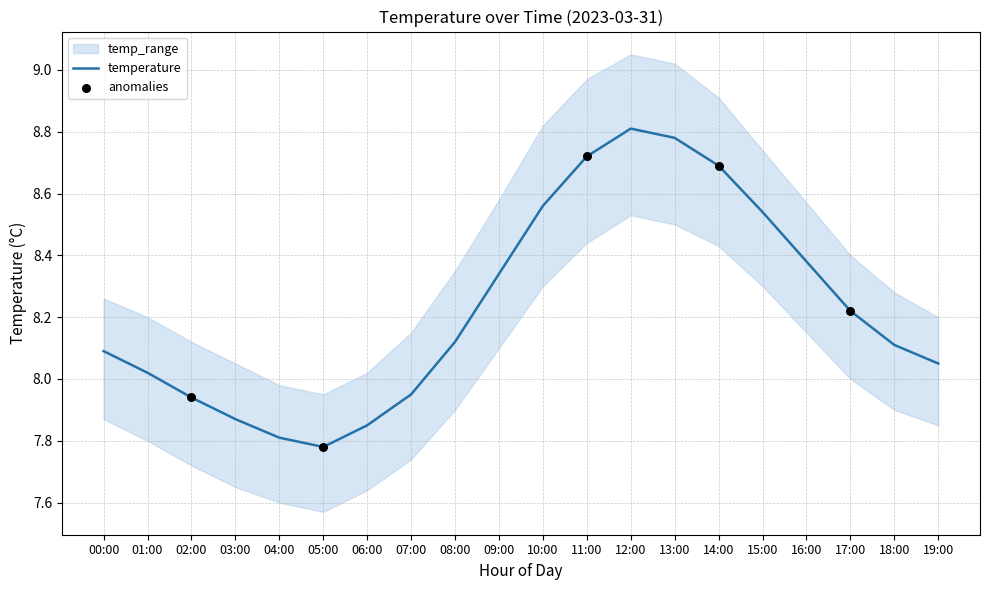

What is the total value across all series at 09:00?

25.0